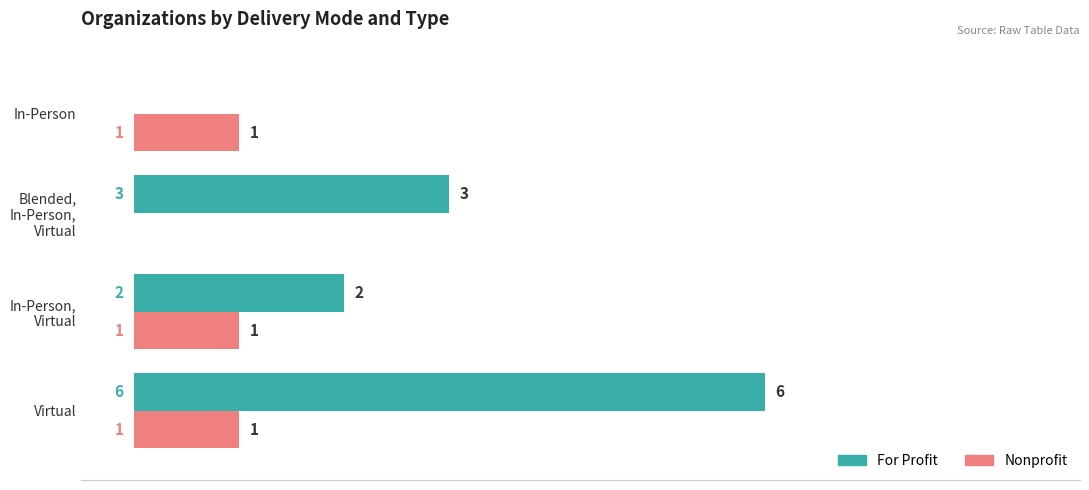

Count the number of categories in the chart.

4